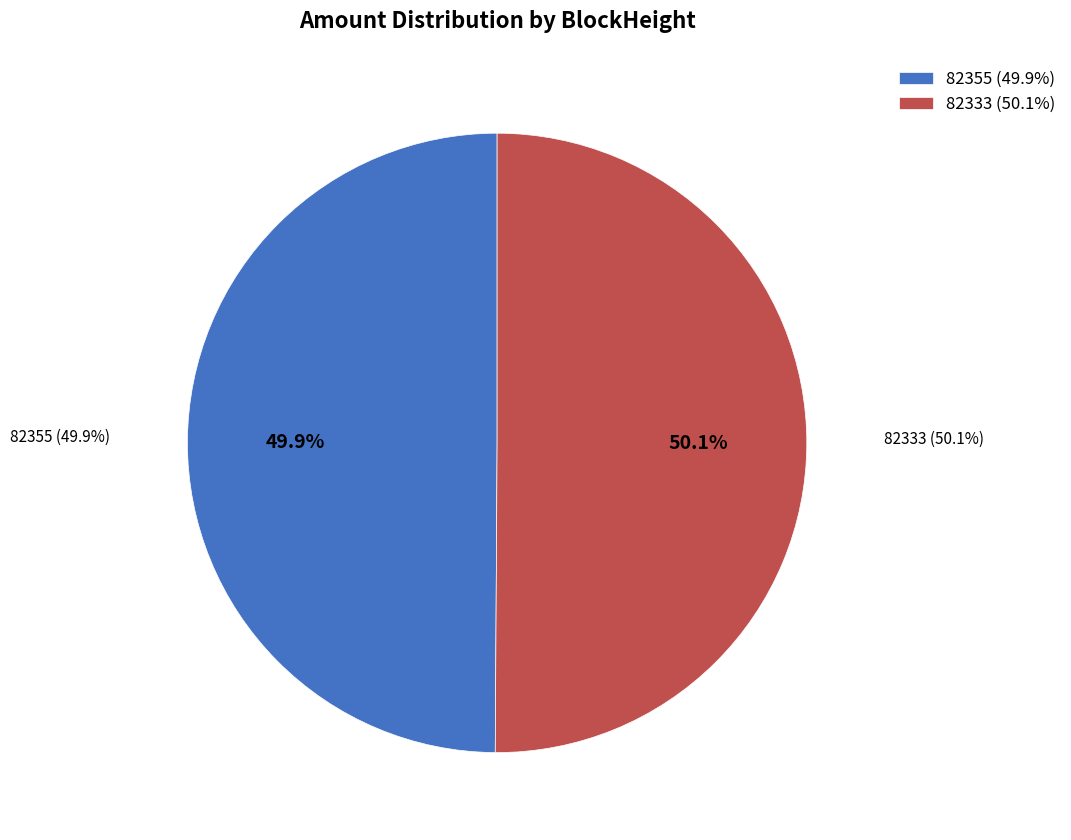

What percentage do 82355 and 82333 together represent?

100.0%